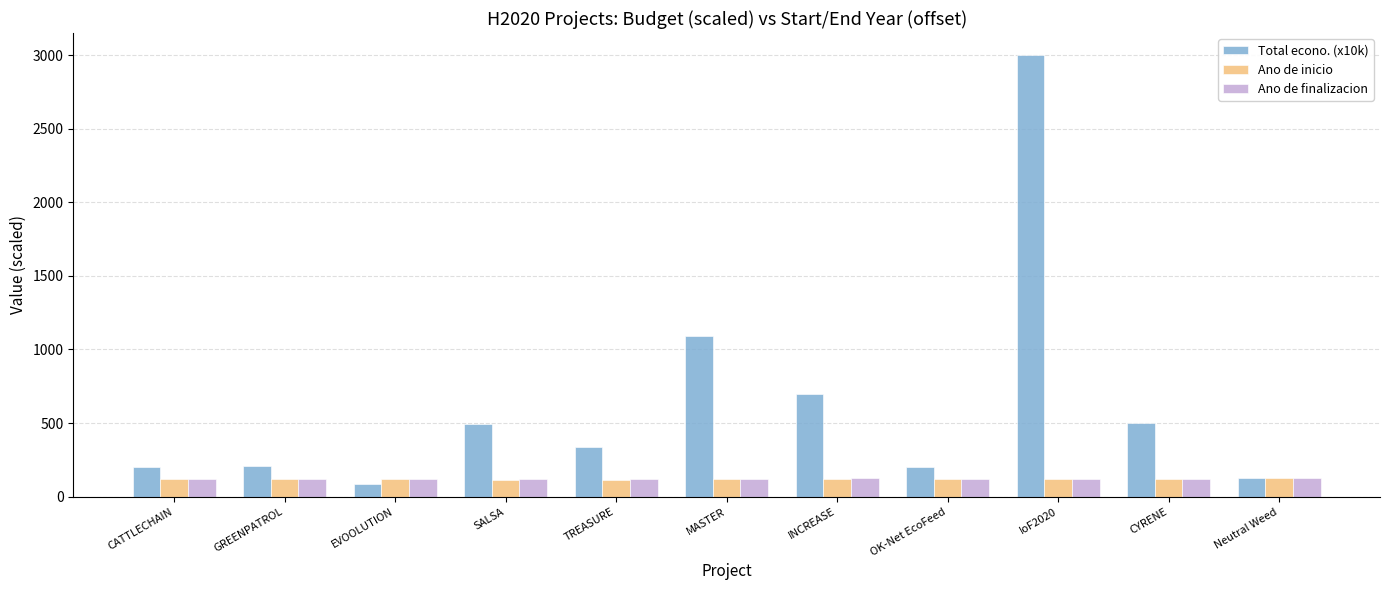

What is the spread (max minus min) of values at SALSA?

379.8